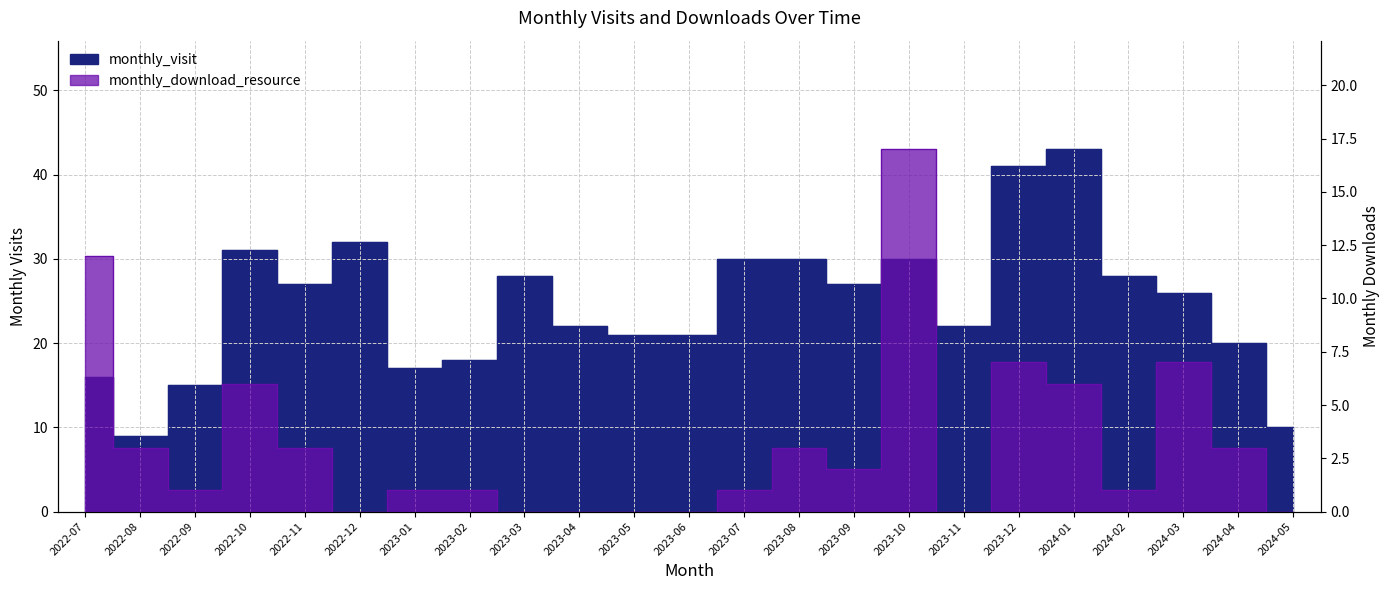

What is the difference between the highest and lowest values at 2024-04?

17